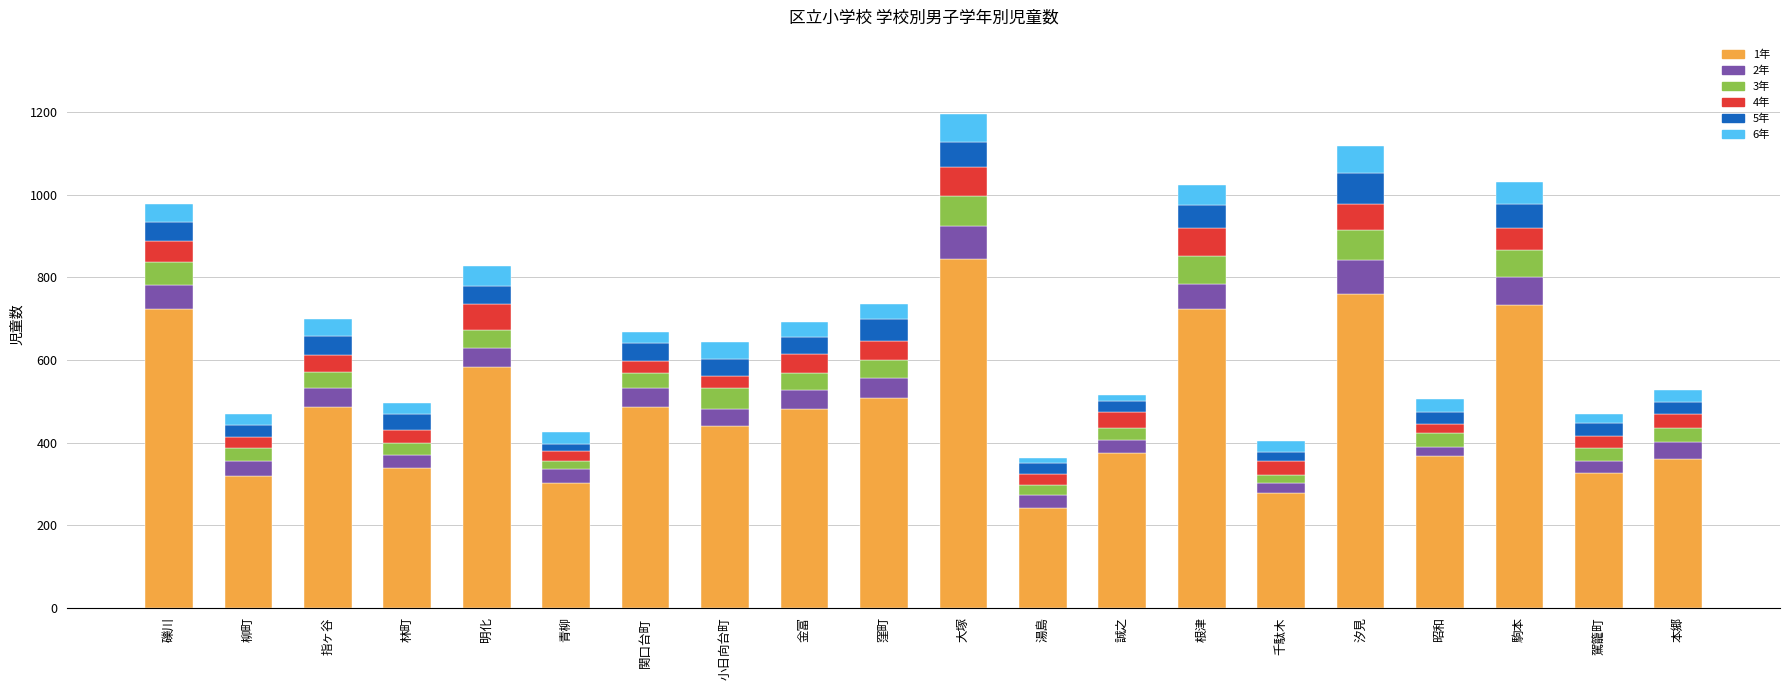

At which label does 1年 reach its peak?

大塚